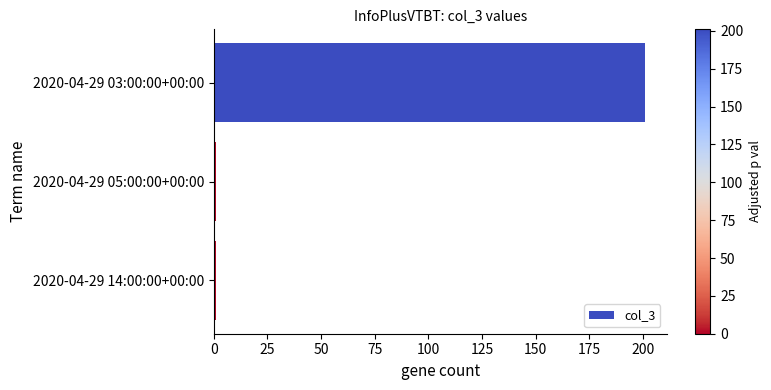

What is the difference between the maximum and minimum values?

200